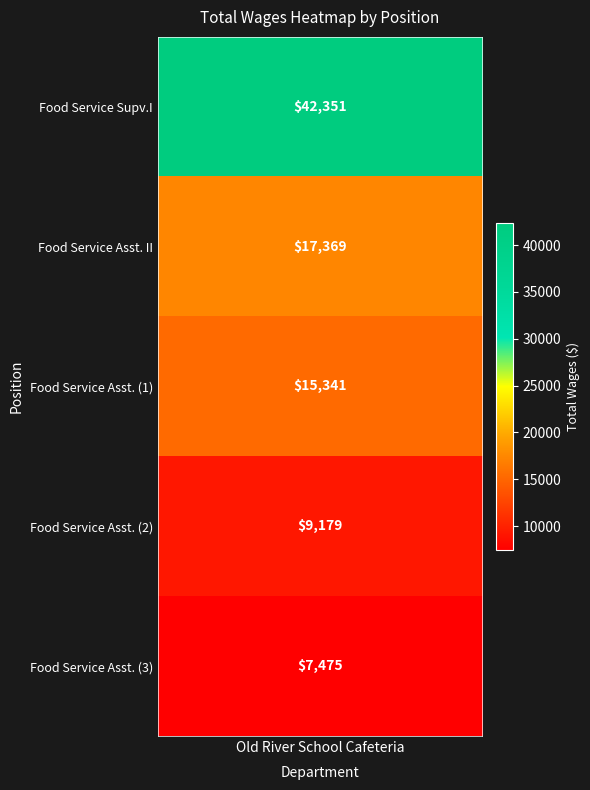

Where is the data nearest to the value 24913?

1